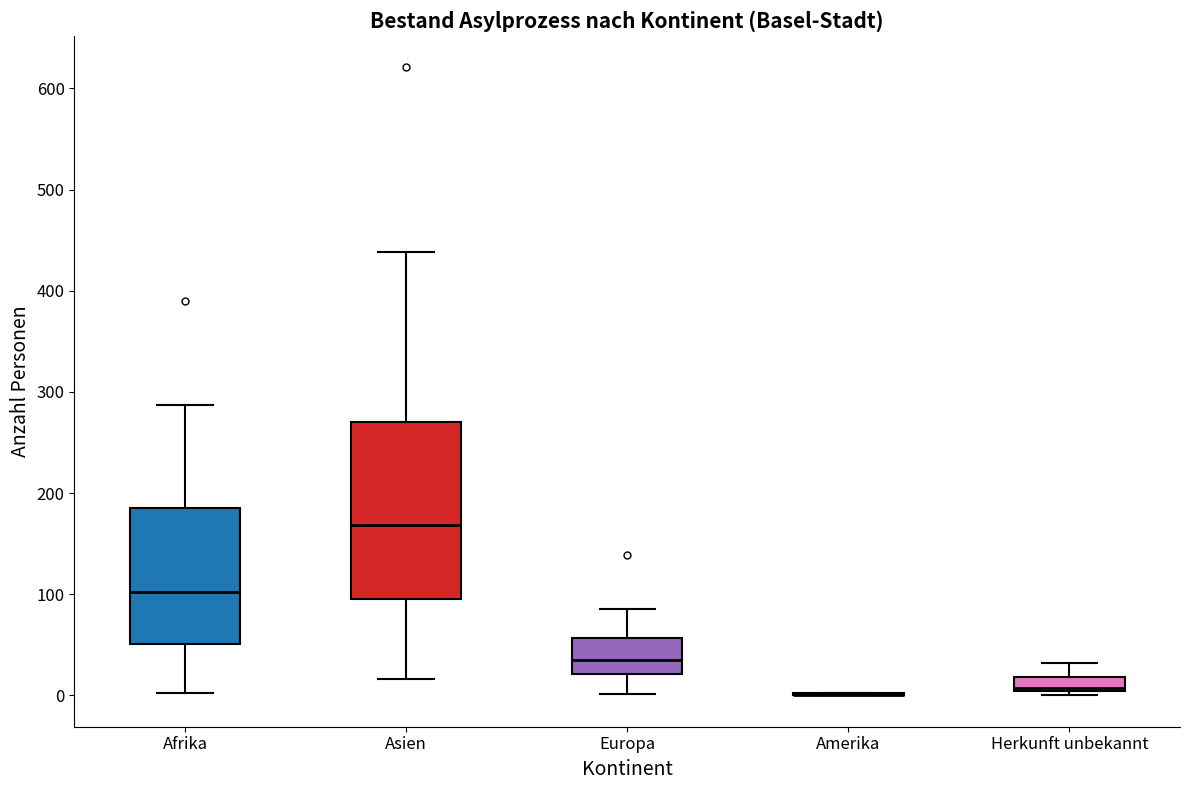

Where does the median line of the box for Europa sit on the y-axis? The values are not printed on the chart, so give them approximately, as read against the axis.

40